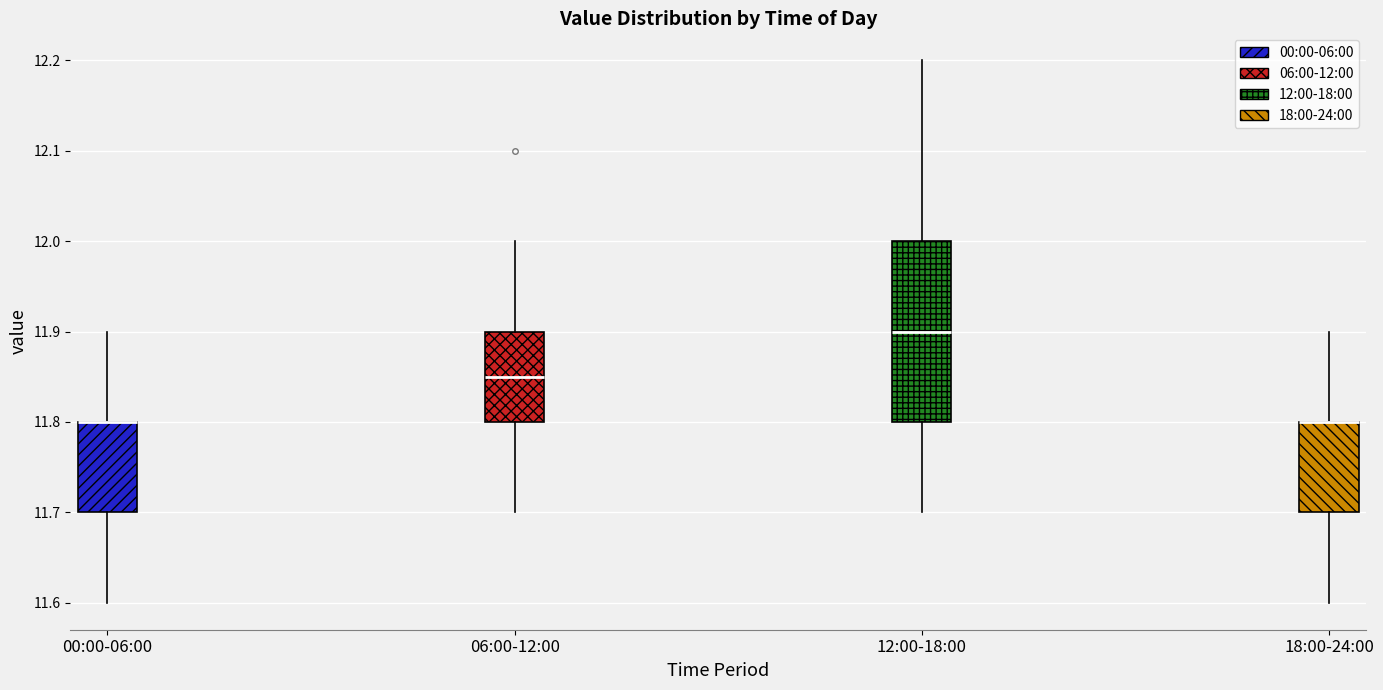

Comparing the boxes themselves (not the whiskers), which one is the tallest?

12:00-18:00